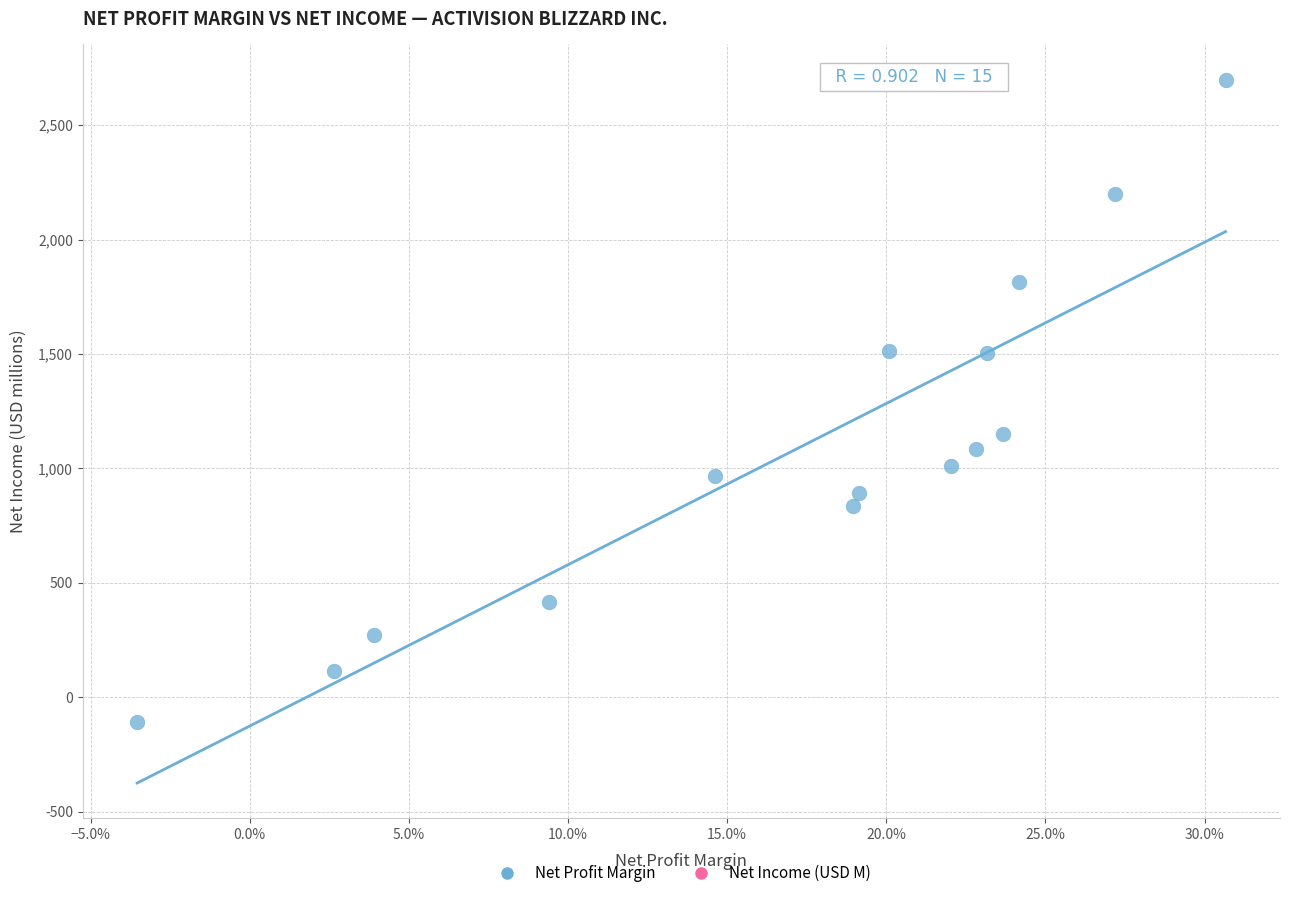

What is the range of Y values (max minus min)?

2806